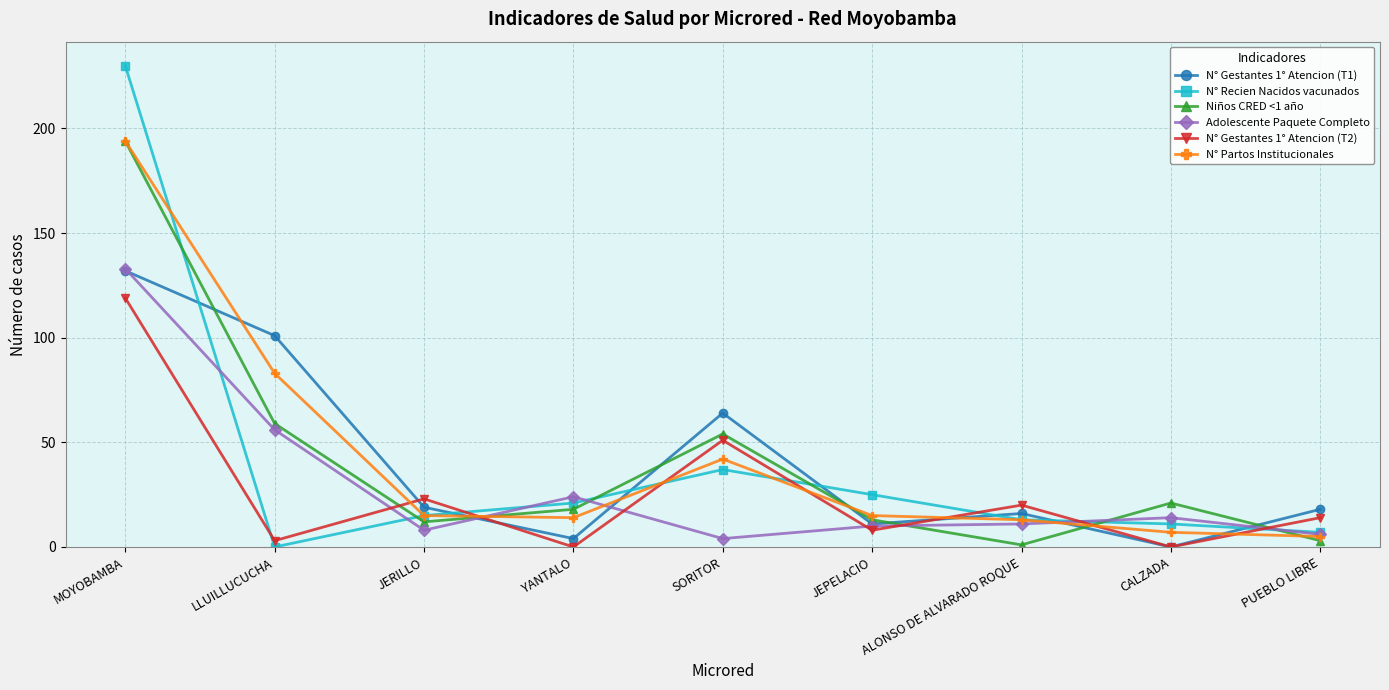

In N° Gestantes 1° Atencion (T2), how many points are lower than both neighbors (excluding endpoints)?

4